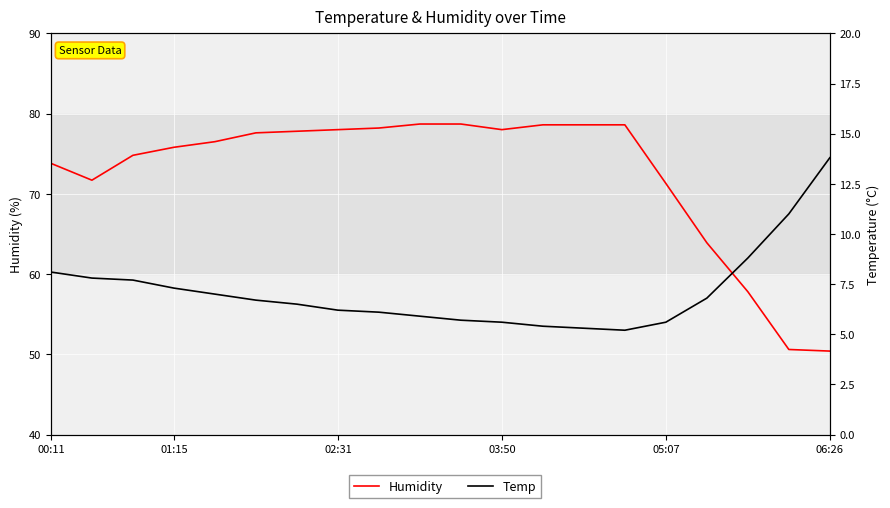

Which series changed the most between 13 and 16?

Humidity